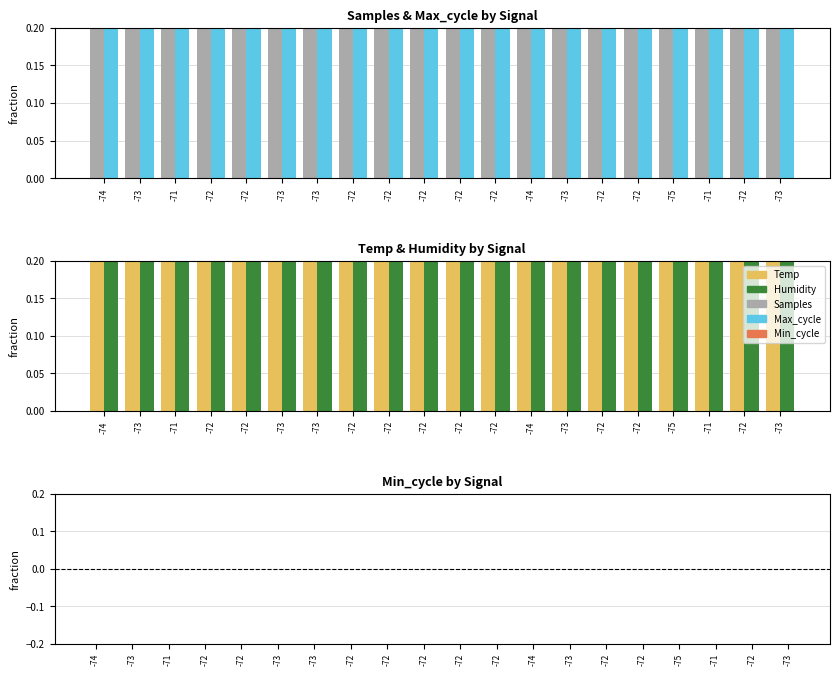

The Max_cycle series shows 1.0 at -72. True or false?

True